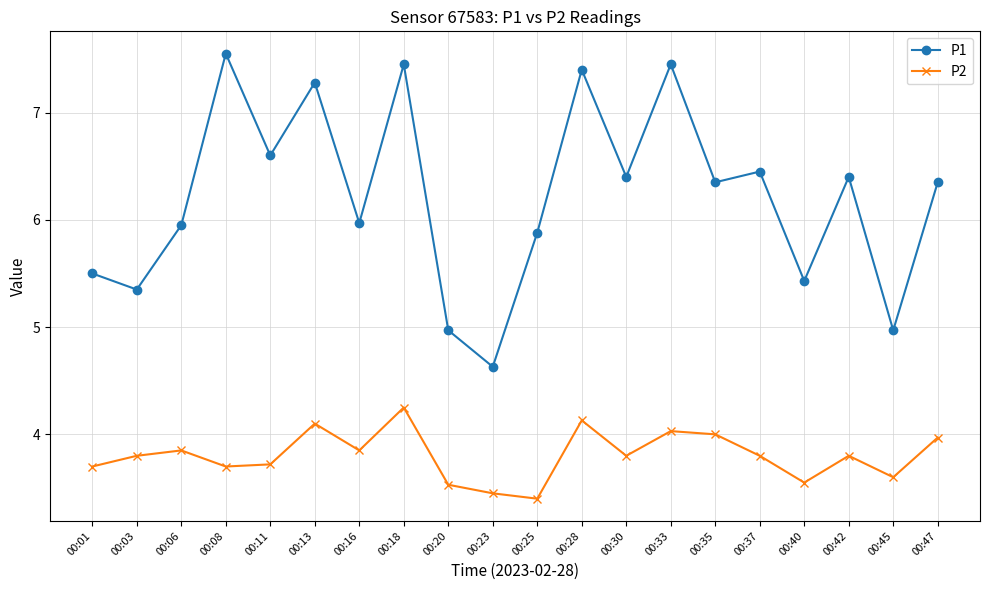

How many lines are shown in the chart?

2